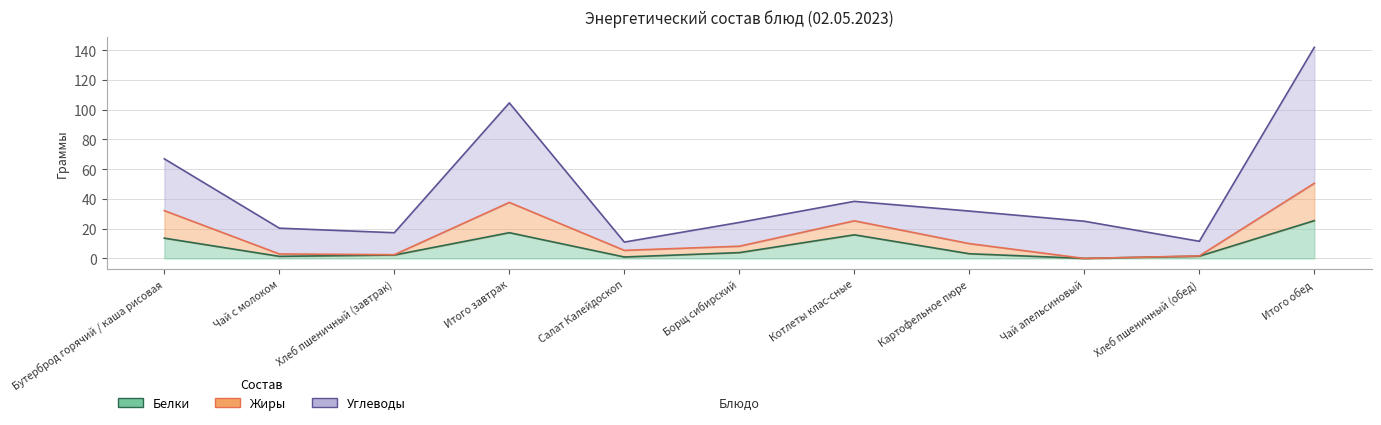

What is the value of the Жиры point at the 5th from the left?

5.4